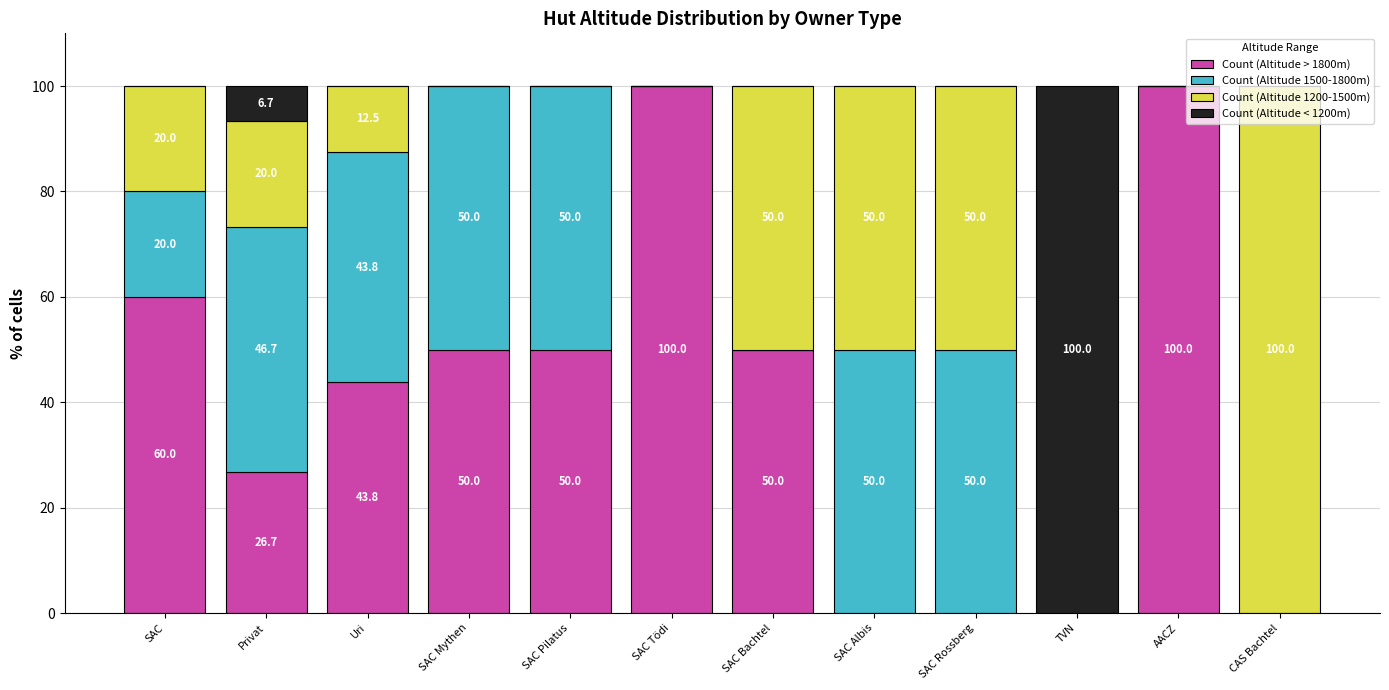

How many data points does each series have?

12